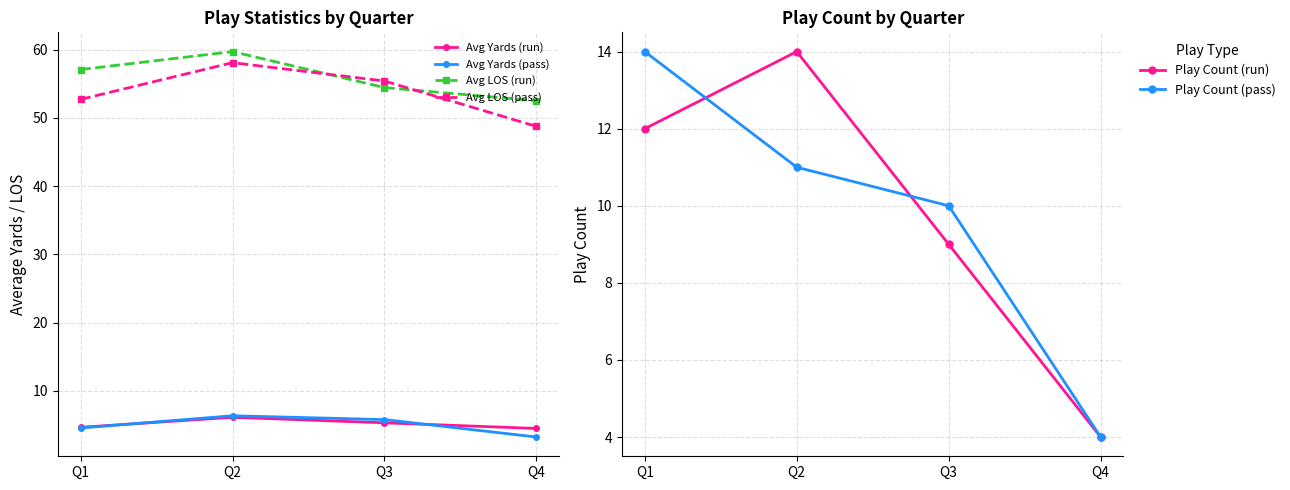

Which series changed the most between Q2 and Q4?

Play Count (run)